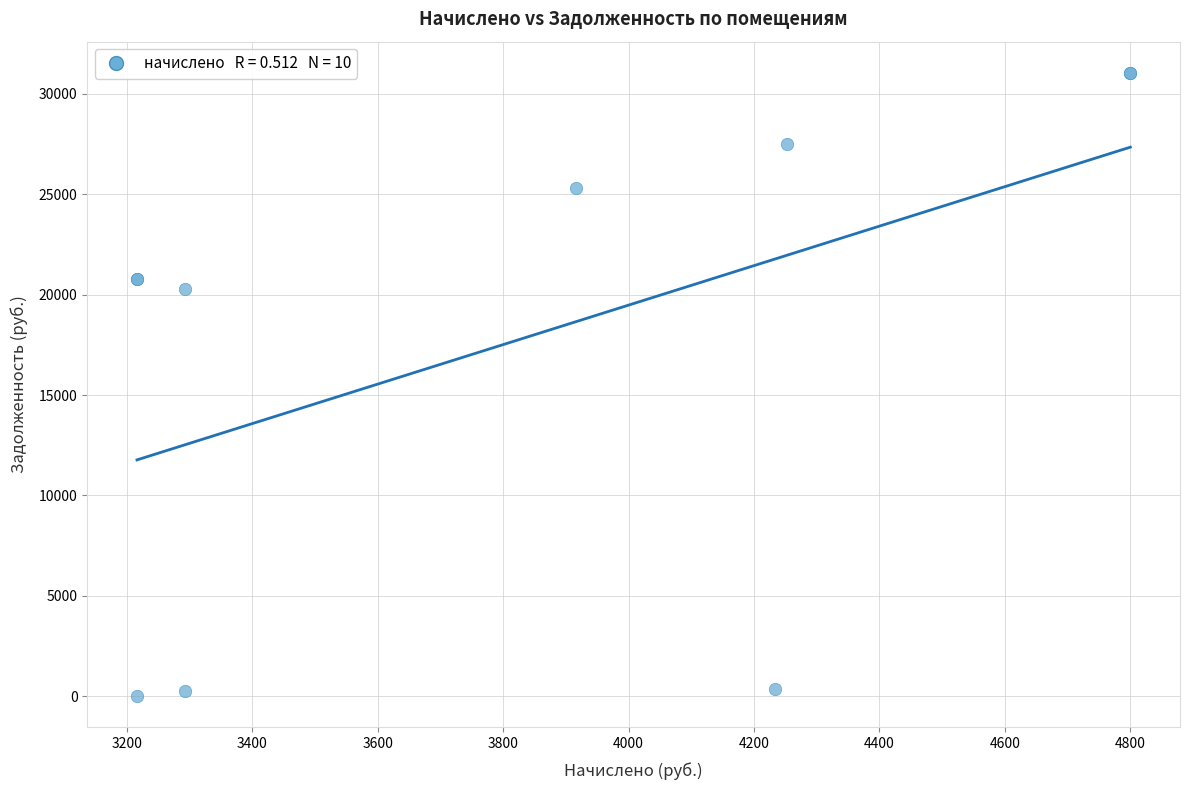

What Y value in the scatter plot is closest to 15522?

20296.2